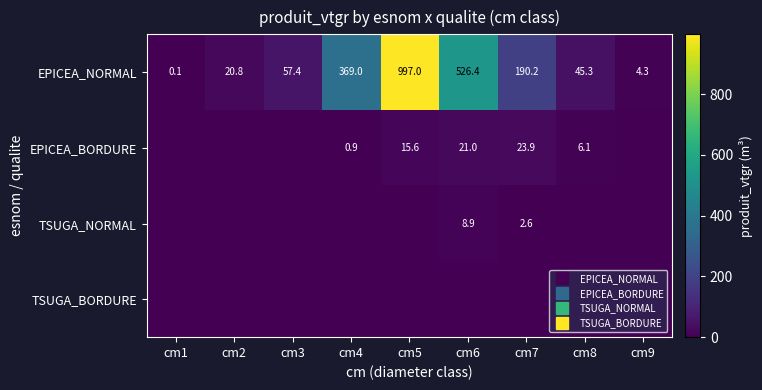

Rank the series by their maximum value, from highest to lowest.

EPICEA_NORMAL, EPICEA_BORDURE, TSUGA_NORMAL, TSUGA_BORDURE